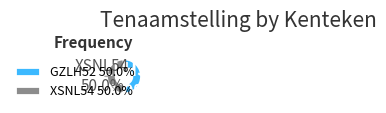

To the nearest percent, what percentage of the pie is GZLH52?

50%